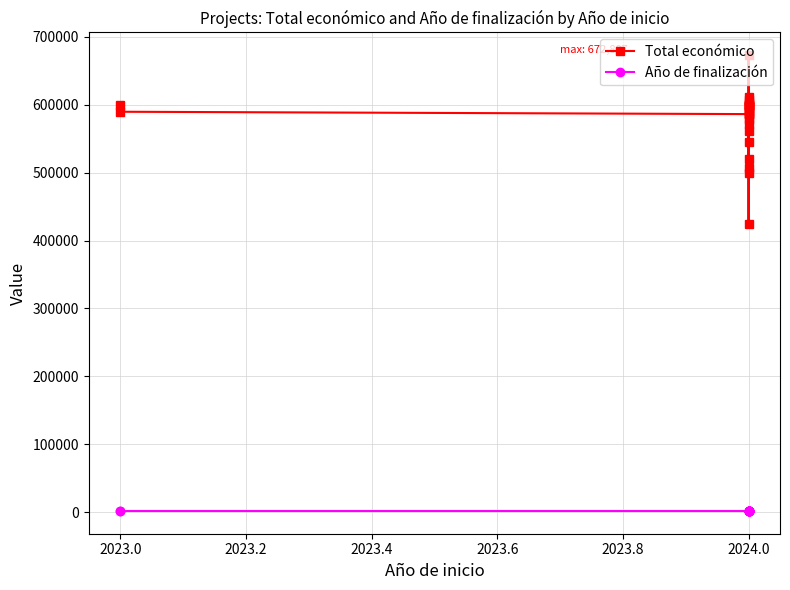

How many data points in Total económico are above 590712?

13